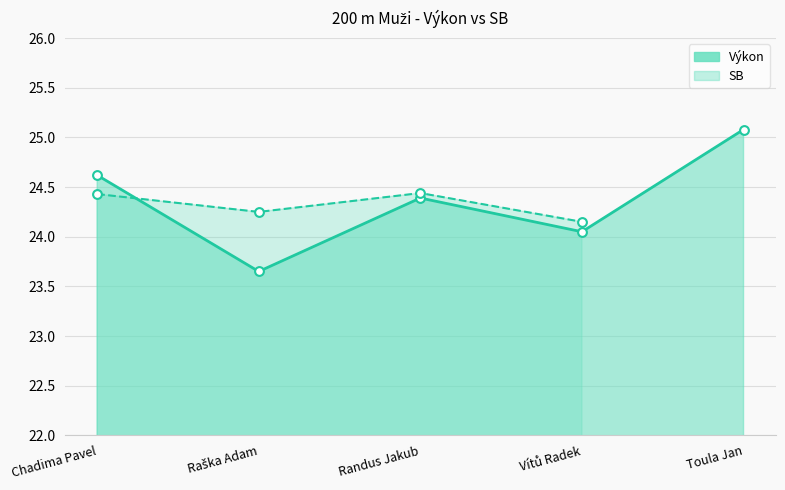

Which has a higher value, Raška Adam or Randus Jakub?

Randus Jakub